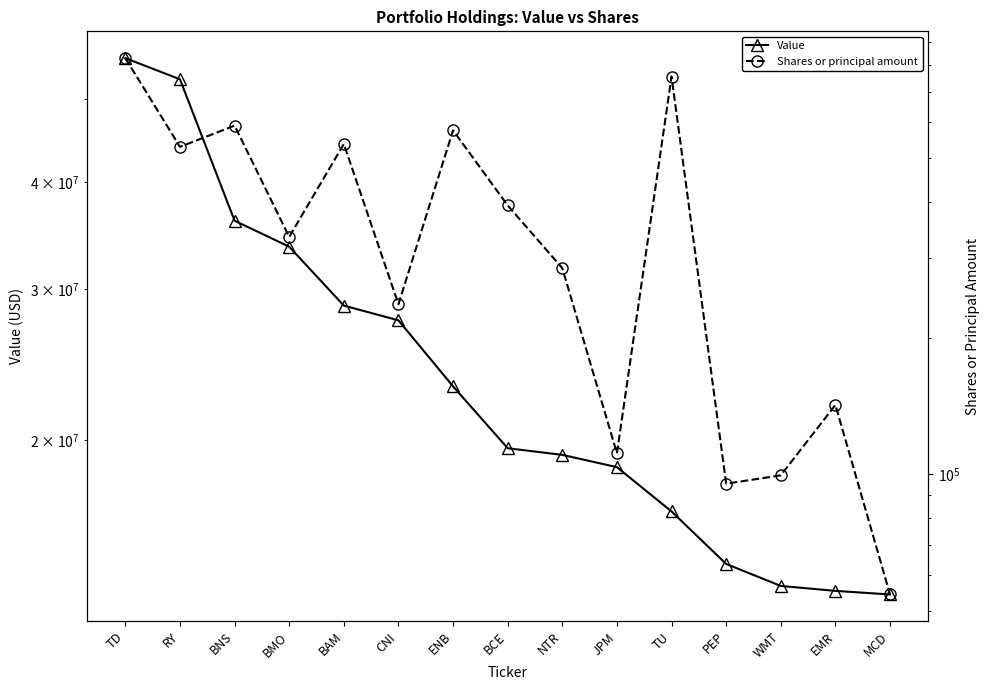

What is the difference between the second highest and second lowest values in the Shares or principal amount series?

660846